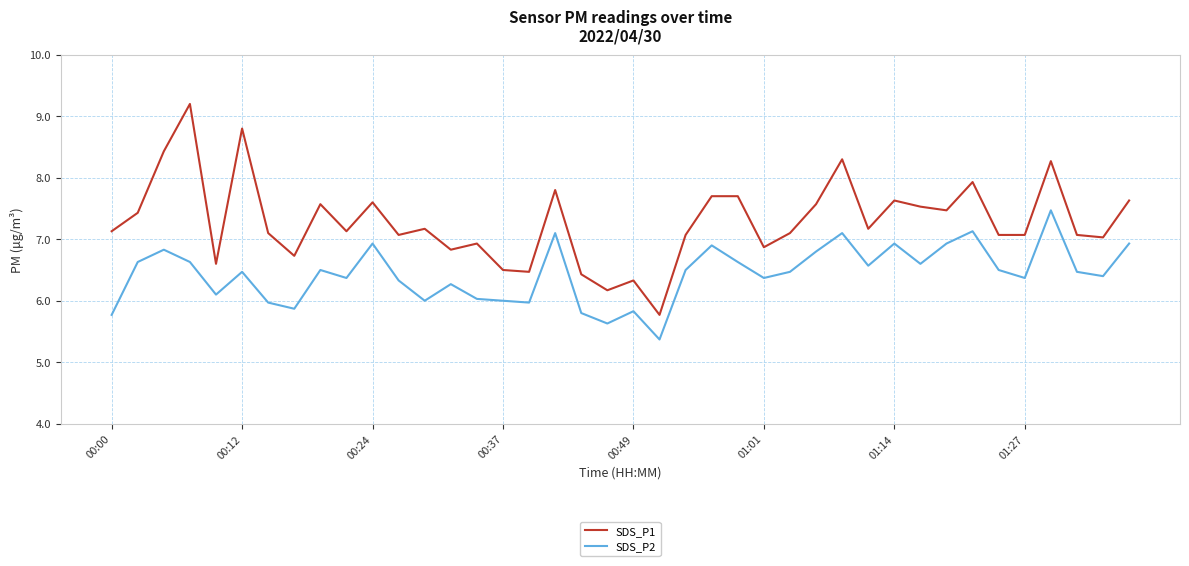

True or false: SDS_P2 and SDS_P1 intersect in this chart.

False